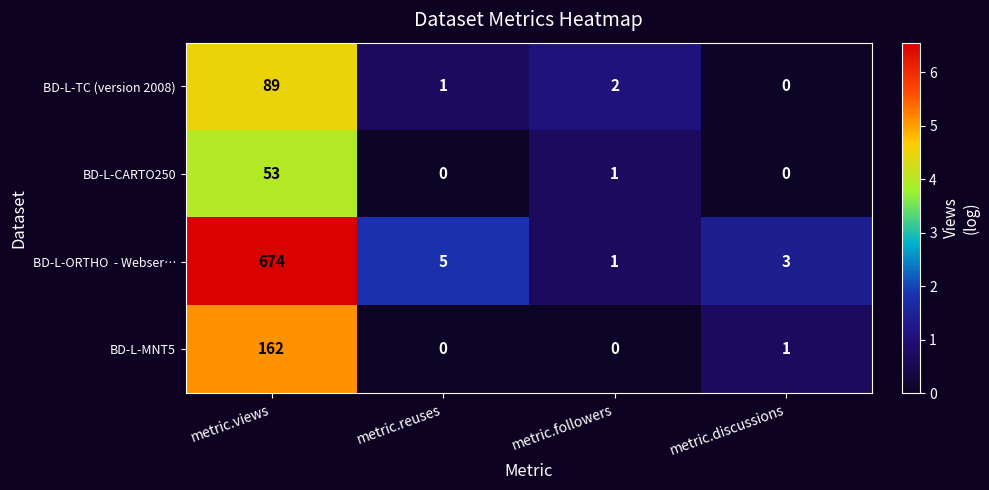

The value of BD-L-MNT5 at metric.reuses is 0. True or false?

True